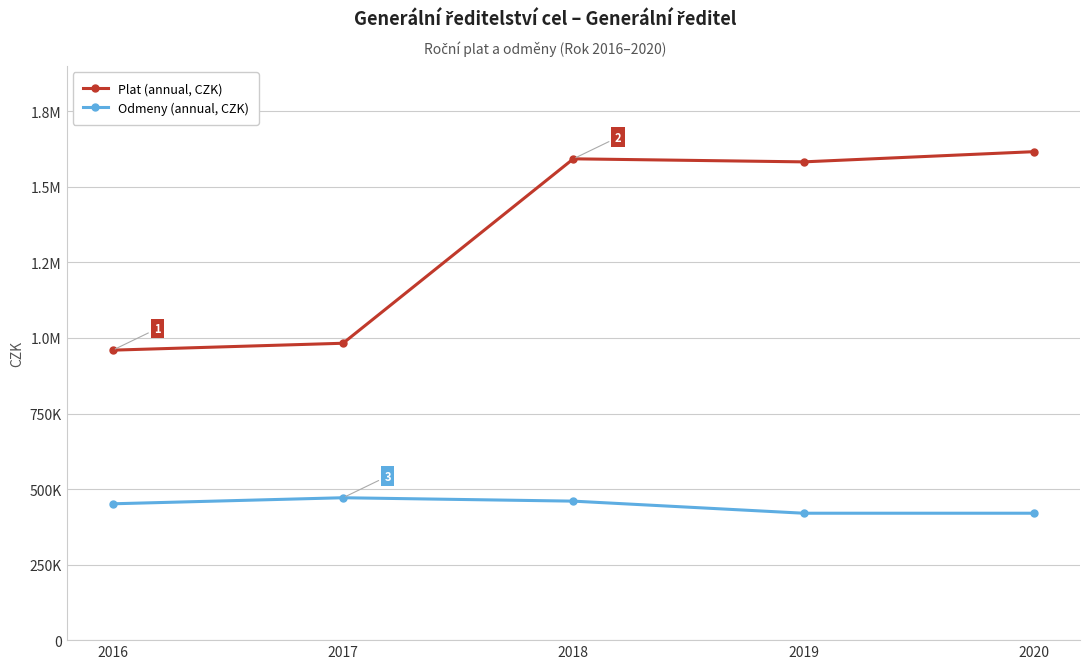

True or false: Plat (annual, CZK) and Odmeny (annual, CZK) cross at least once.

False